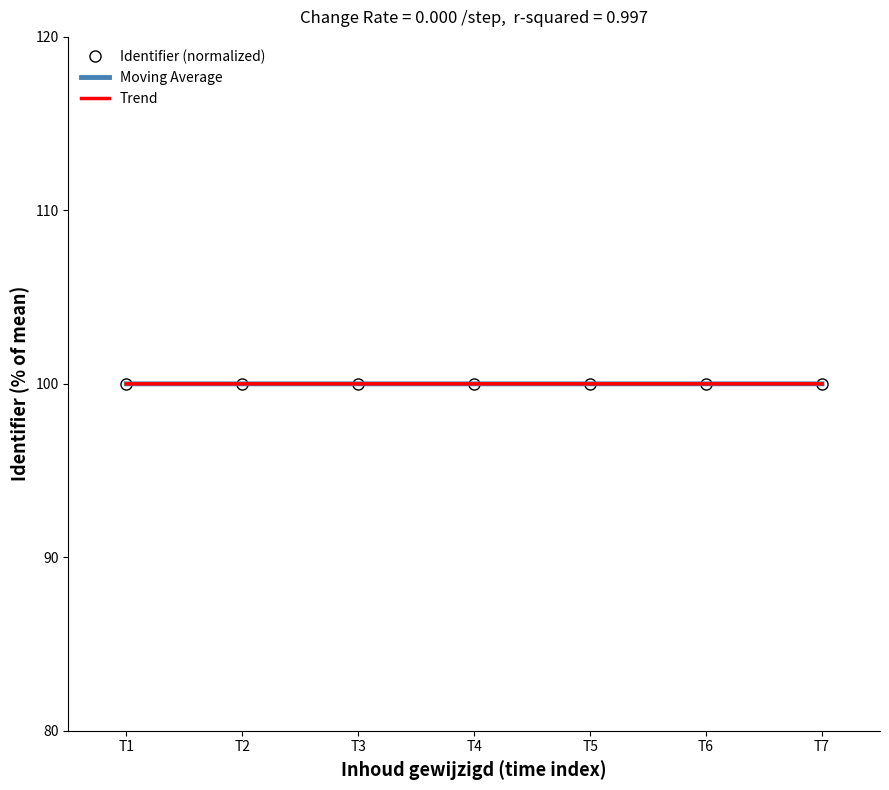

What is the highest value of the Moving Average series?

100.0